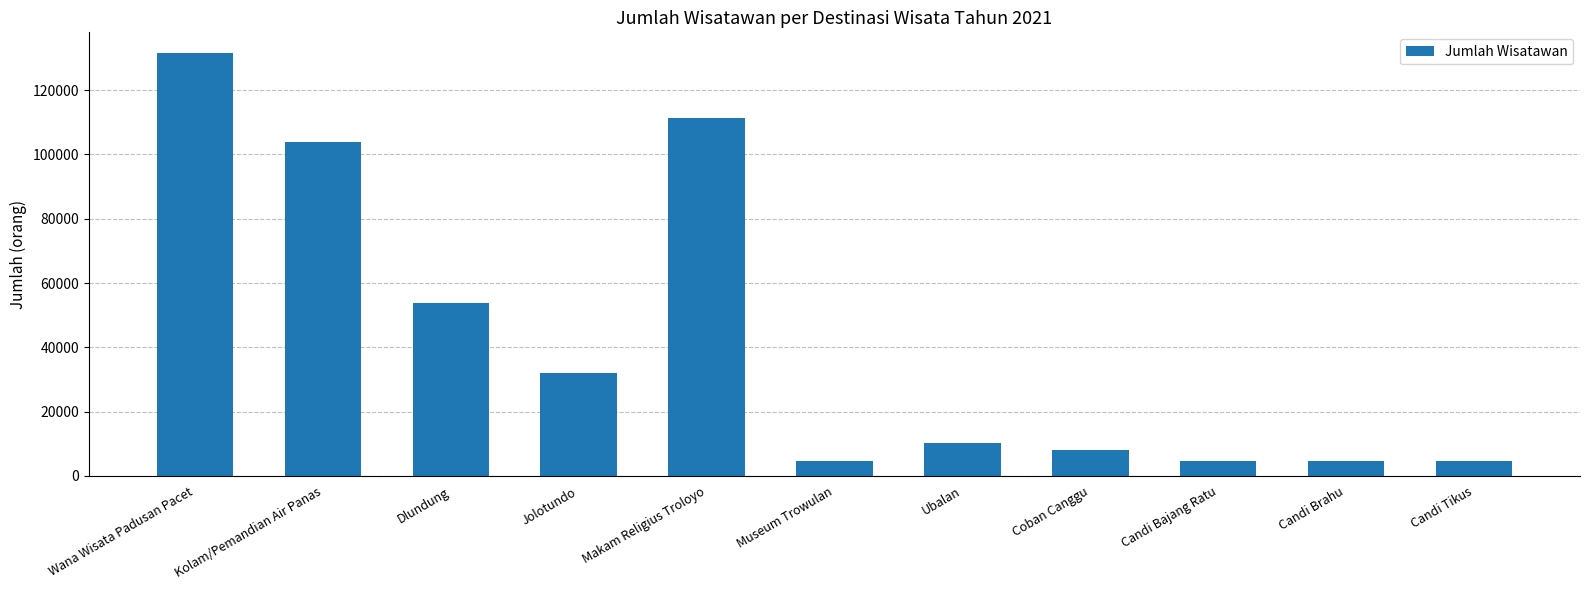

How many categories are shown in the chart?

11